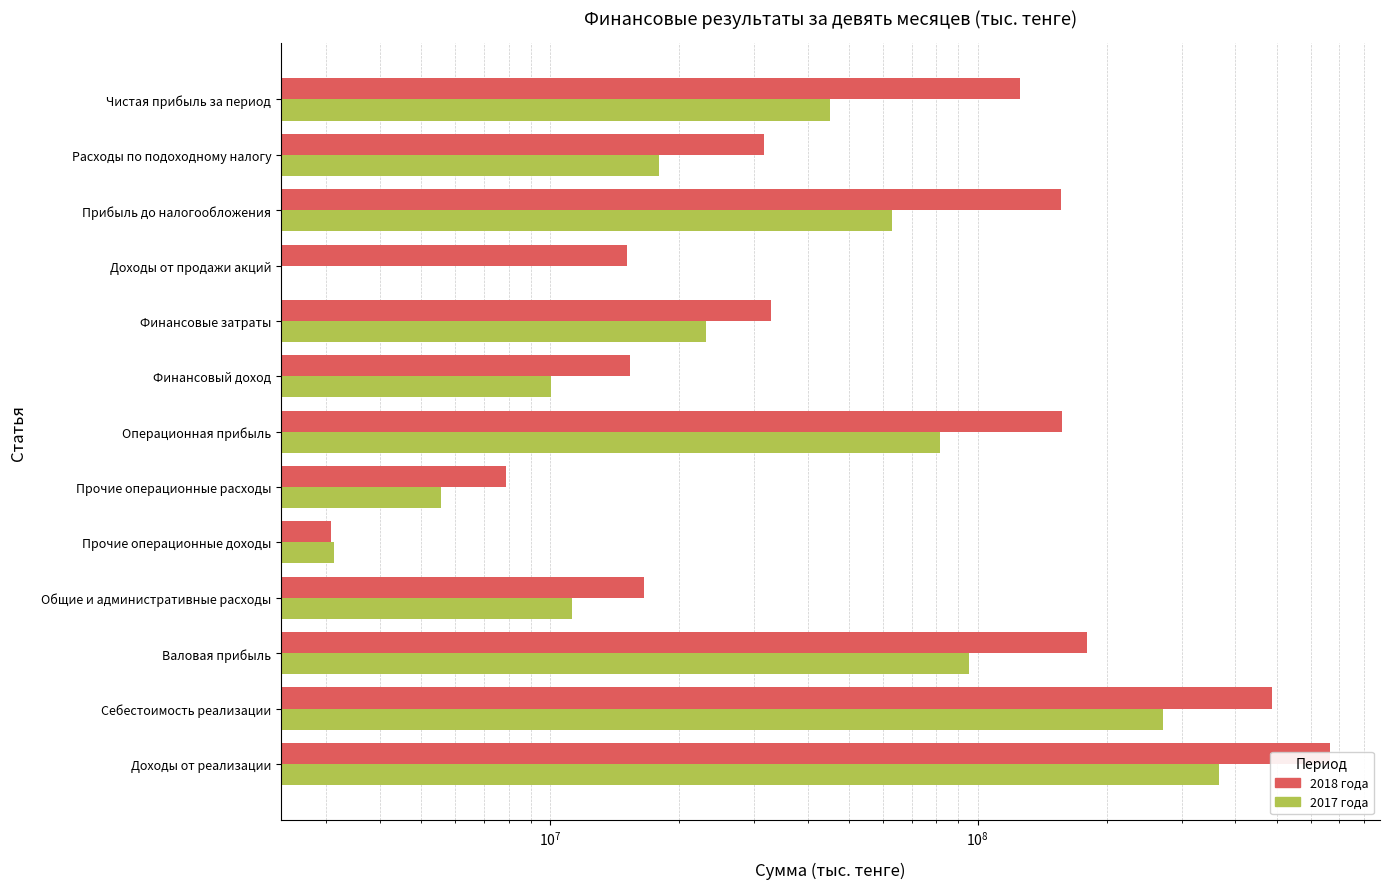

Is the value of 2018 года at Чистая прибыль за период greater than the value of 2017 года at Расходы по подоходному налогу?

Yes